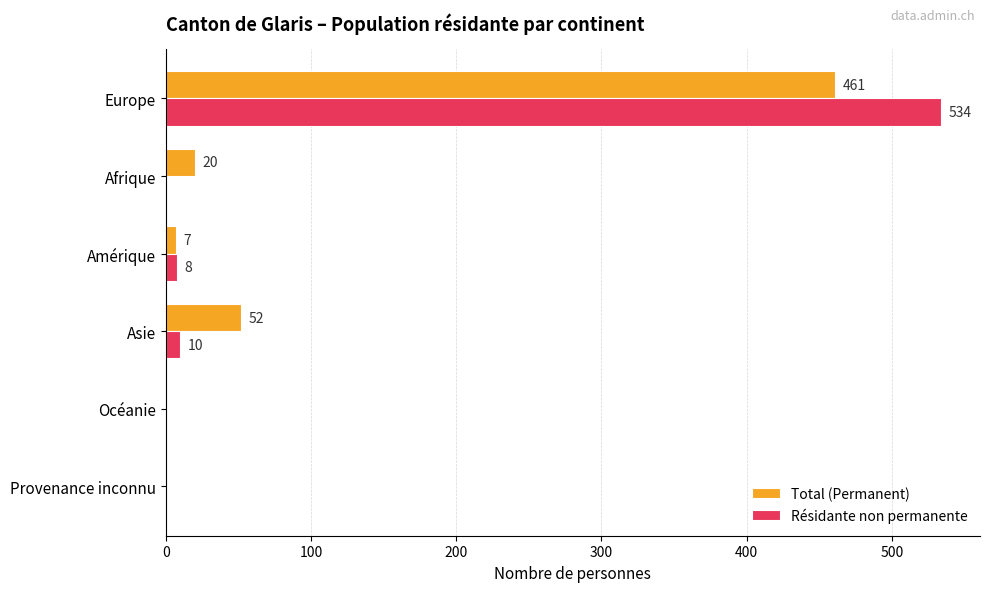

The Résidante non permanente series shows 0 at Océanie. True or false?

True